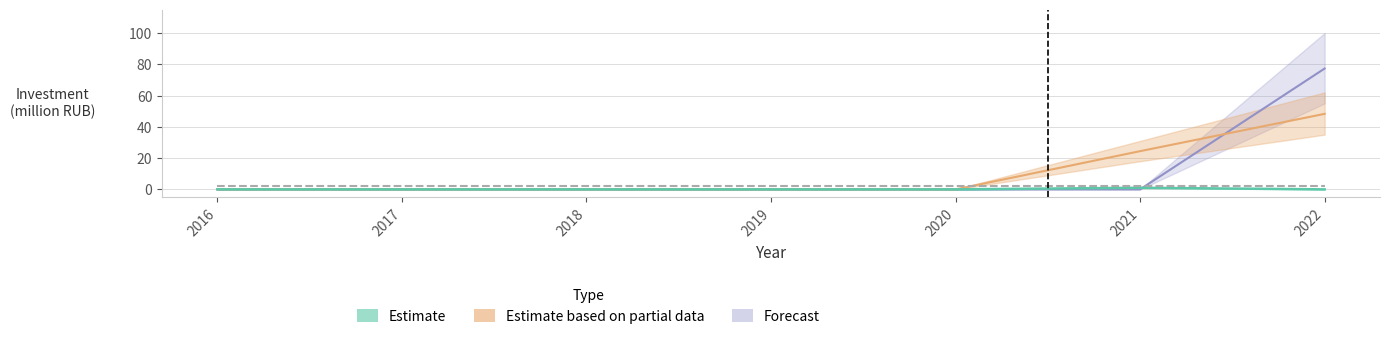

True or false: Estimate based on partial data has more than 0 points higher than both neighbors.

False